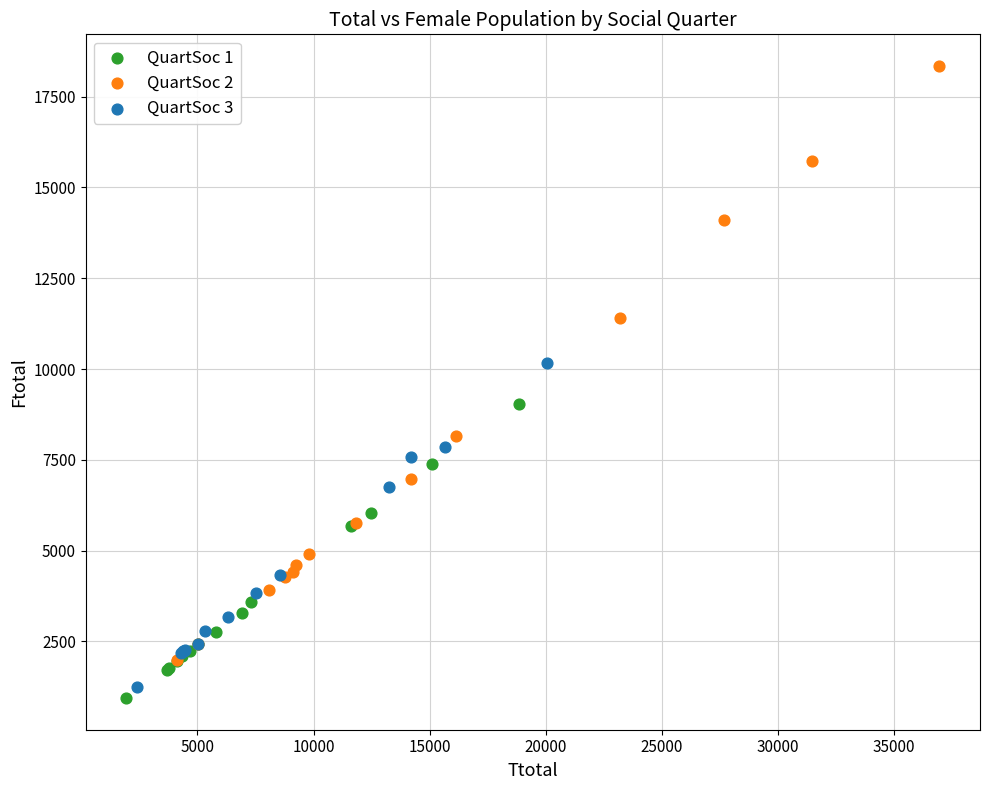

Which series contains the lowest Y value?

QuartSoc 1